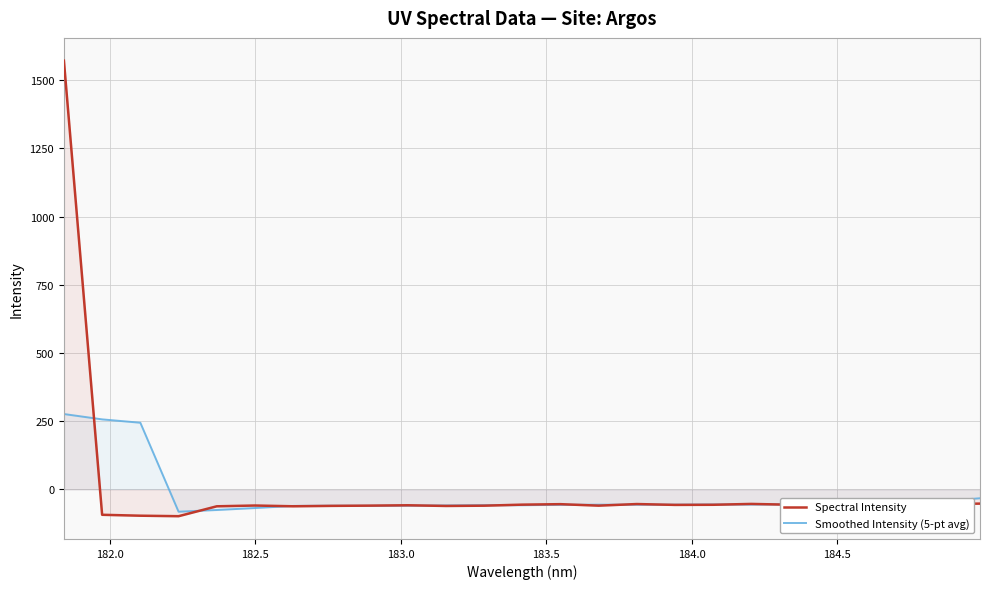

Reading right to left, transcribe all the data shown in this chart.

Spectral Intensity: -51.8	-53.2	-55.8	-52.6	-55.5	-55.8	-52.9	-56.0	-56.5	-53.3	-59.3	-53.8	-55.5	-59.4	-60.3	-57.8	-59.2	-60.0	-61.5	-58.8	-61.6	-97.9	-96.1	-92.7	1571.2
Smoothed Intensity (5-pt avg): -32.2	-42.7	-53.8	-54.6	-54.5	-54.6	-55.3	-54.9	-55.6	-55.8	-55.7	-56.3	-57.7	-57.4	-58.4	-59.3	-59.8	-59.5	-60.2	-68.0	-75.2	-81.4	244.6	256.9	276.5